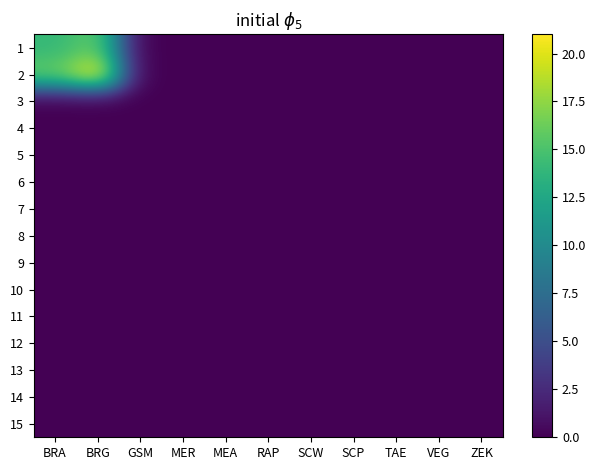

Which series has the widest spread of values?

2